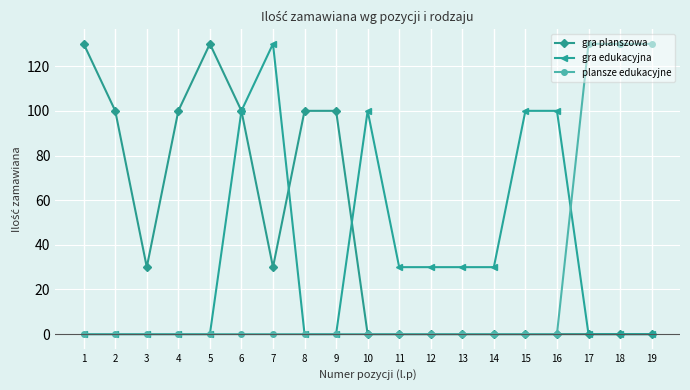

What is the value of the gra planszowa point at the 8th from the left?

100